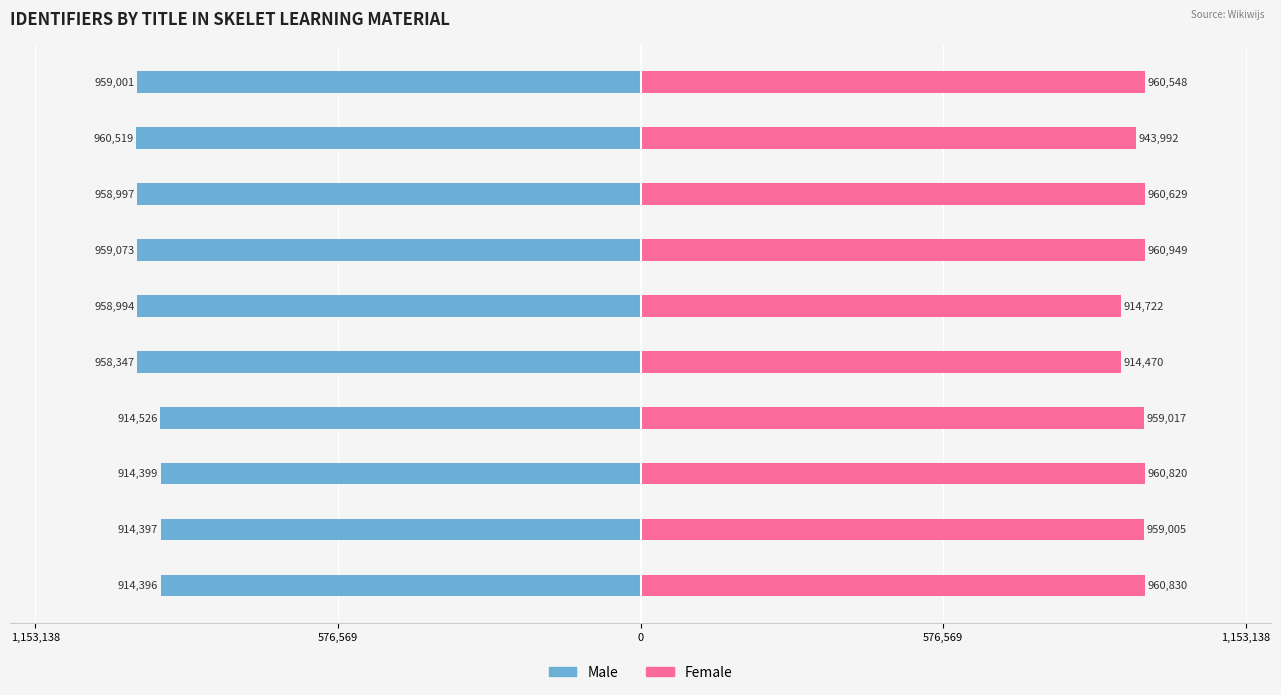

Rank the series by their maximum value, from lowest to highest.

Male, Female